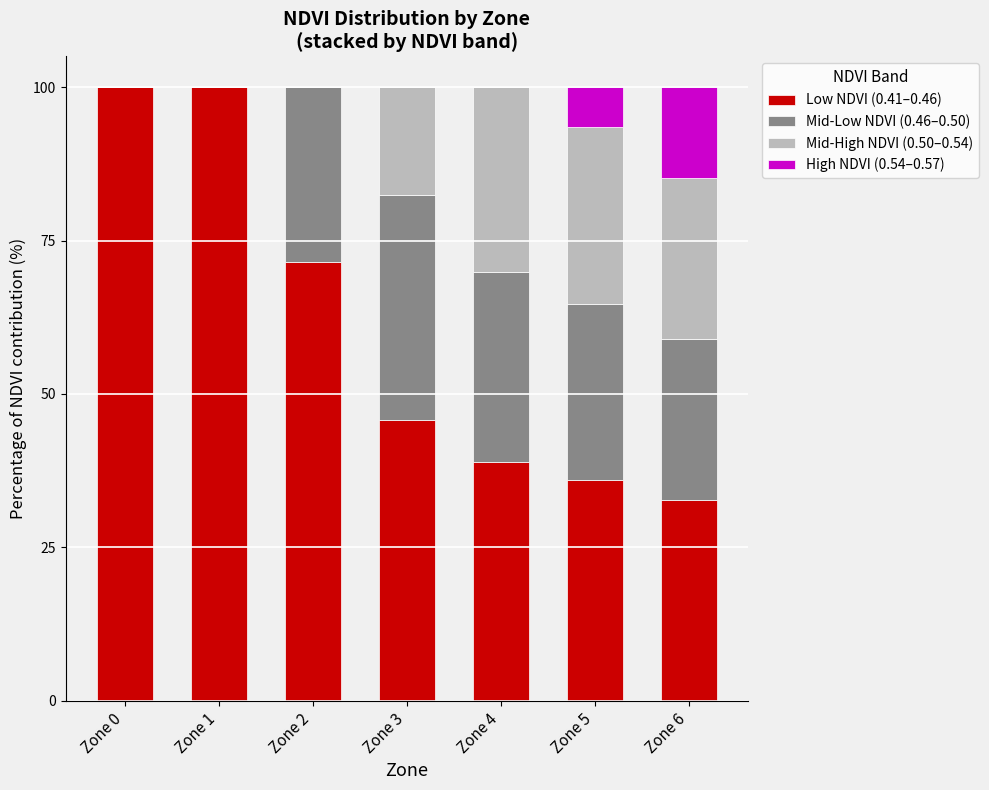

The value of Low NDVI (0.41–0.46) at Zone 3 is 45.8. True or false?

True